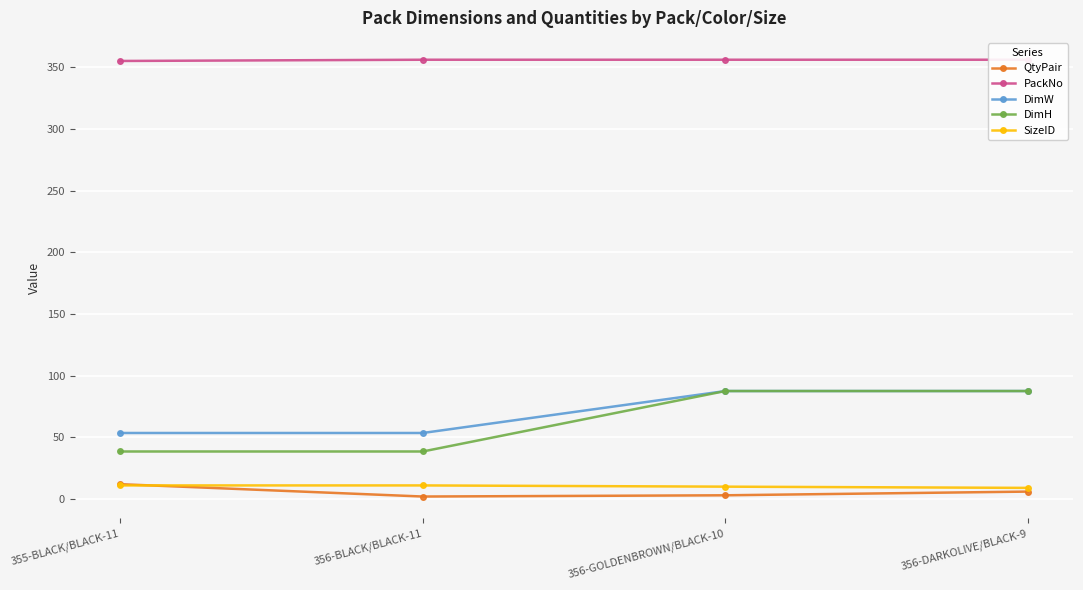

What position from the left is 355-BLACK/BLACK-11?

1